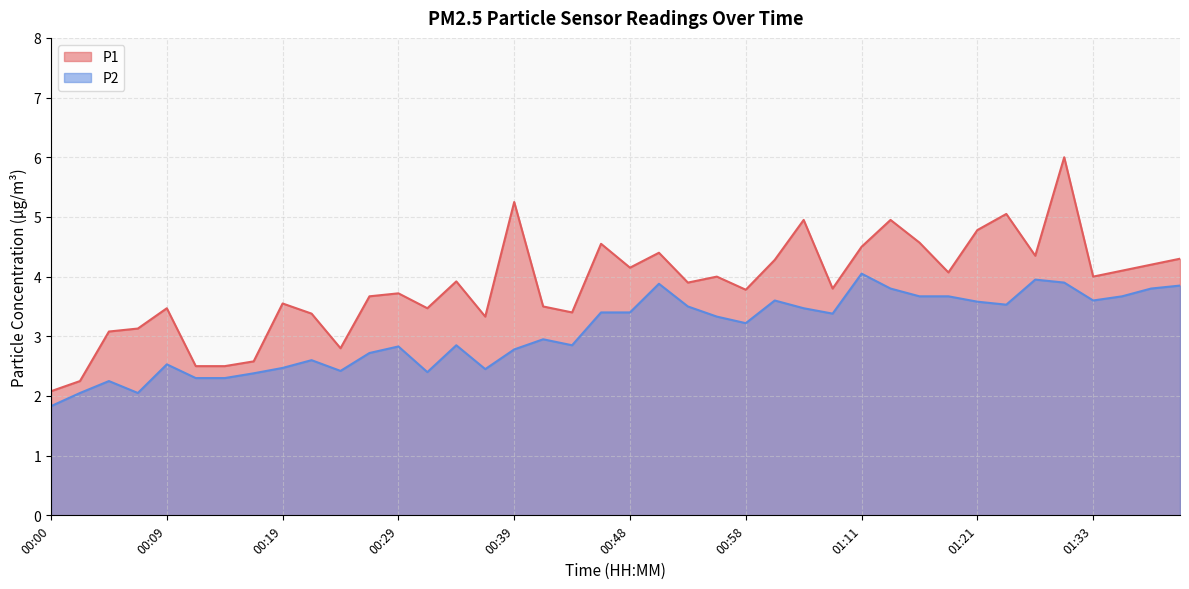

At 00:02, list the series in order from smallest to largest.

P2, P1